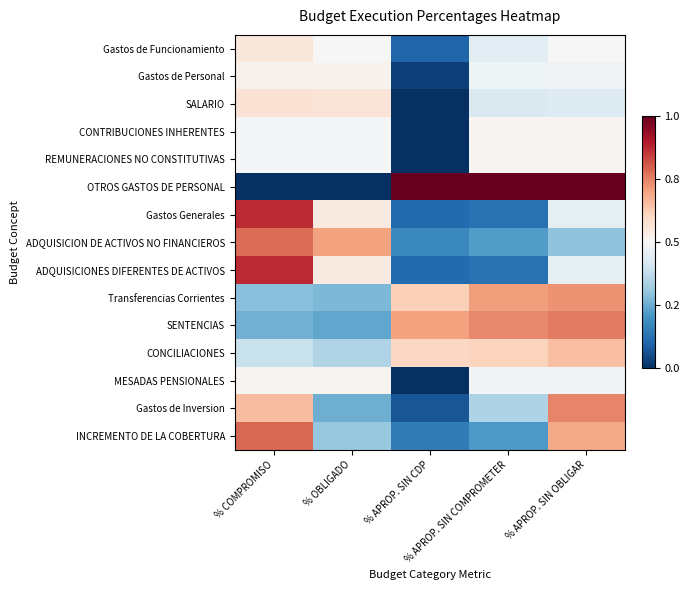

How many distinct data groups are displayed?

15